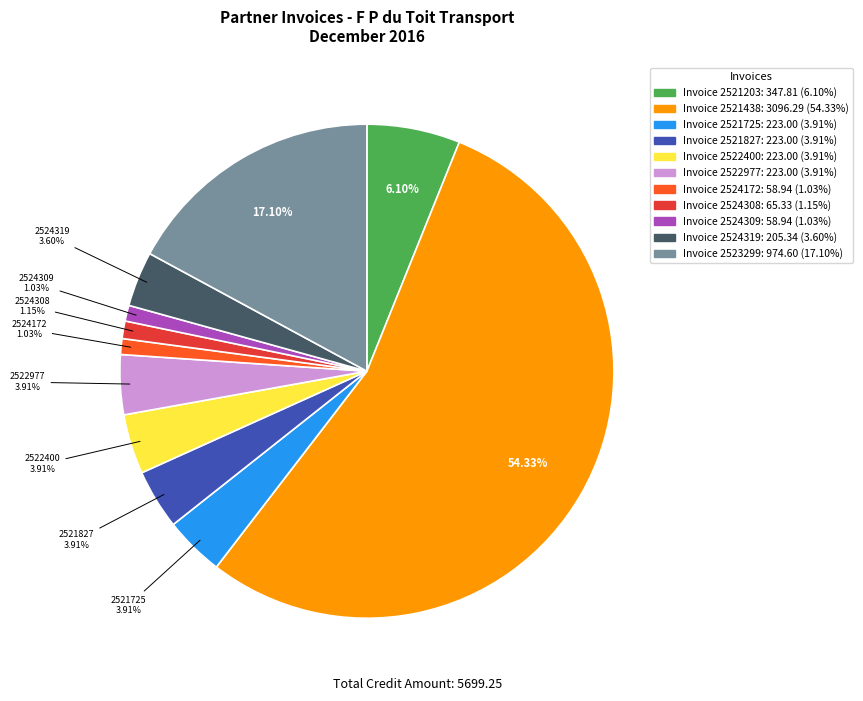

To the nearest percent, what is the difference between the largest and smallest slice percentages?

53%